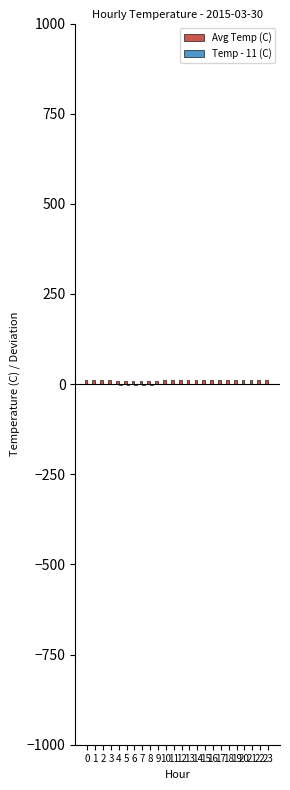

How many groups of bars are there?

24